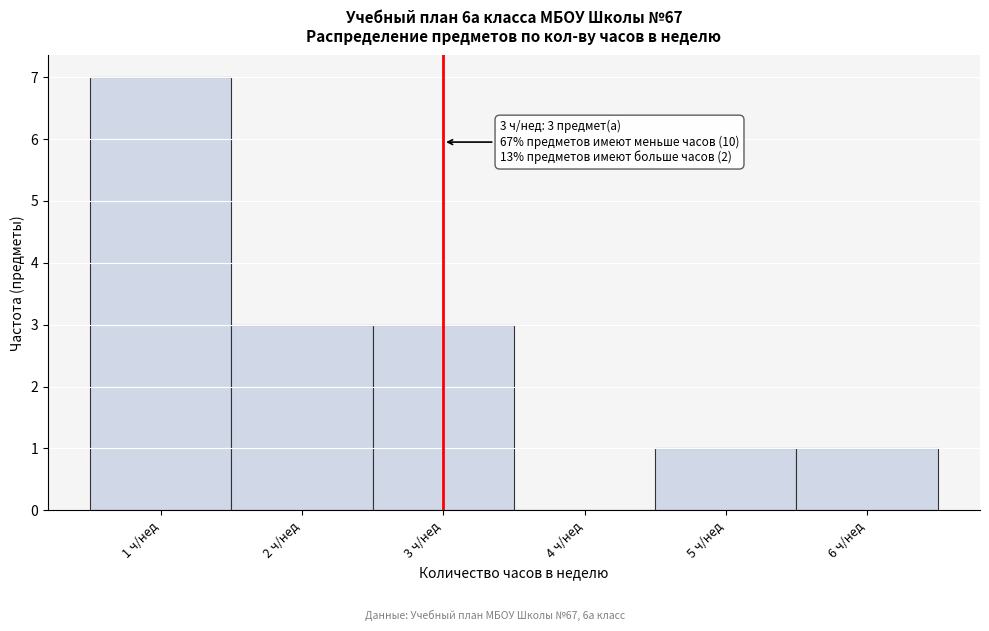

Which range on the x-axis has the tallest bar?

0.5 to 1.5